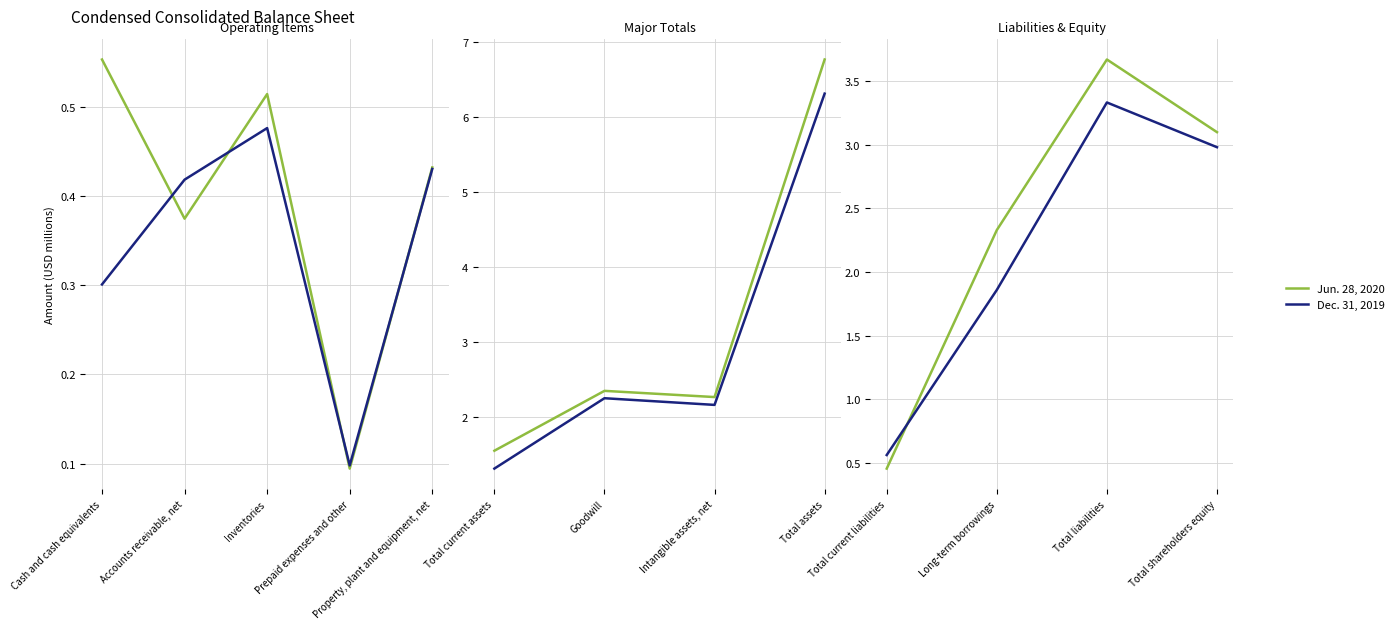

True or false: Jun. 28, 2020 and Dec. 31, 2019 intersect in this chart.

True